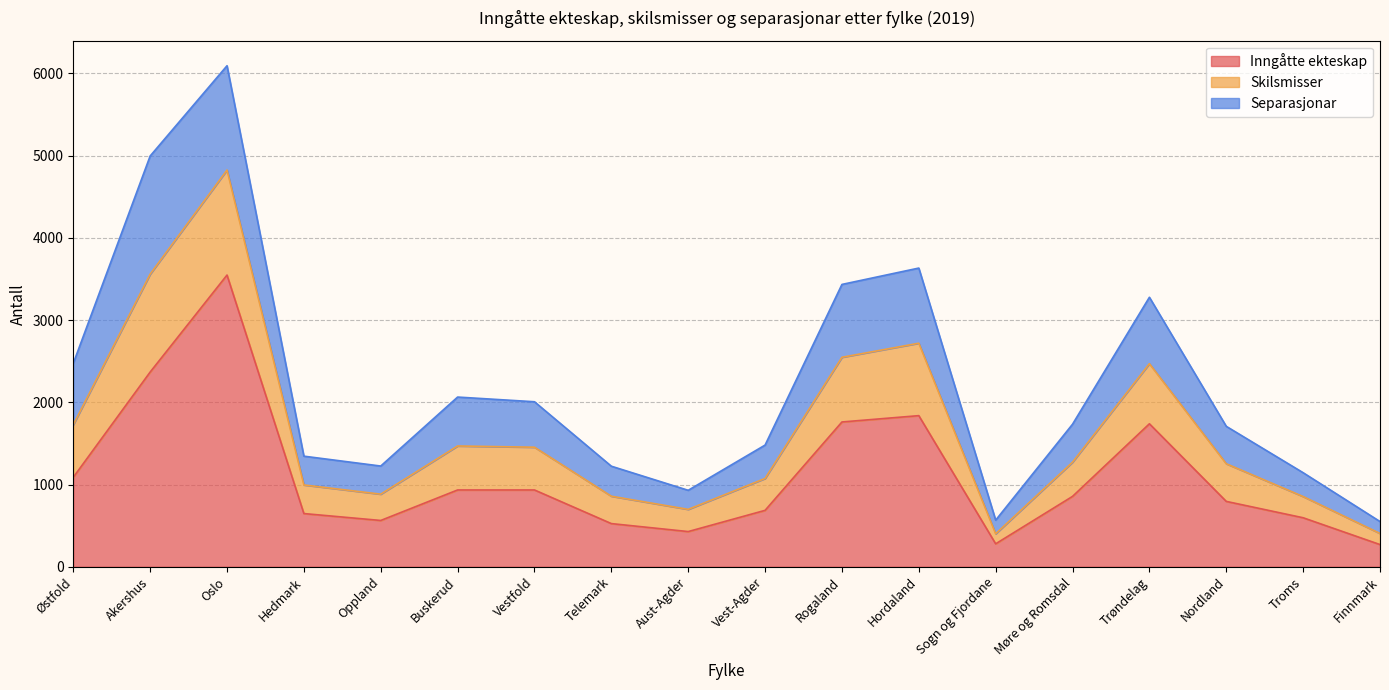

At which category is the sum across all series the highest?

Oslo